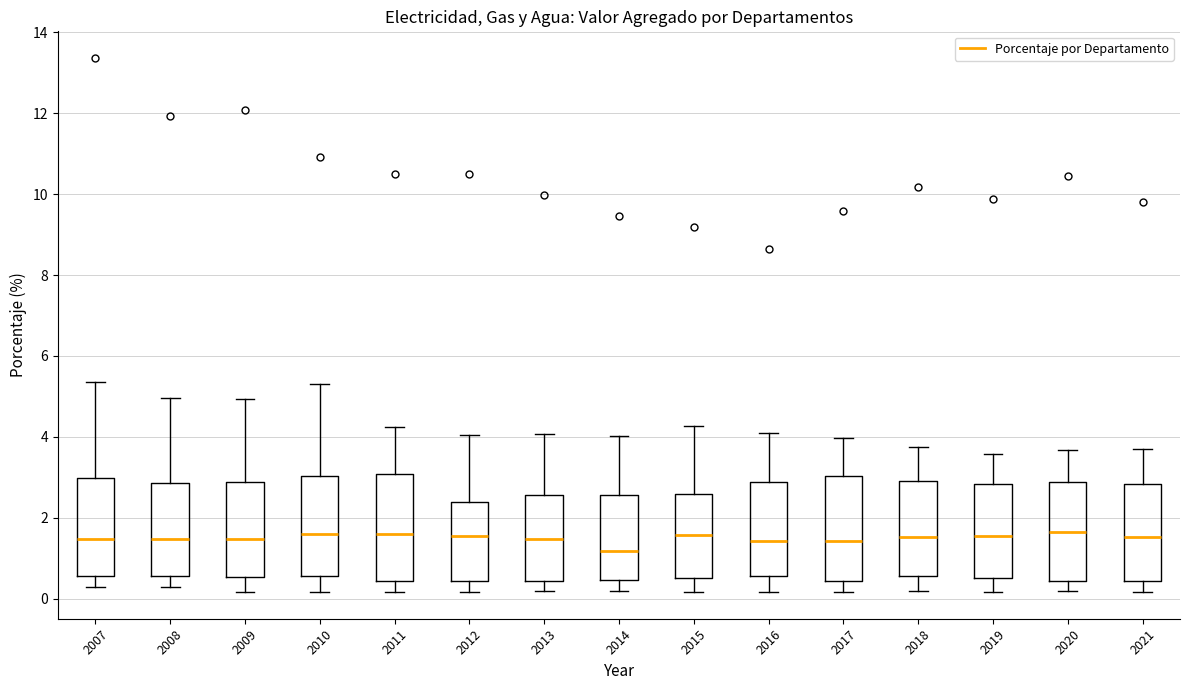

Which box has the lowest median line?

2014